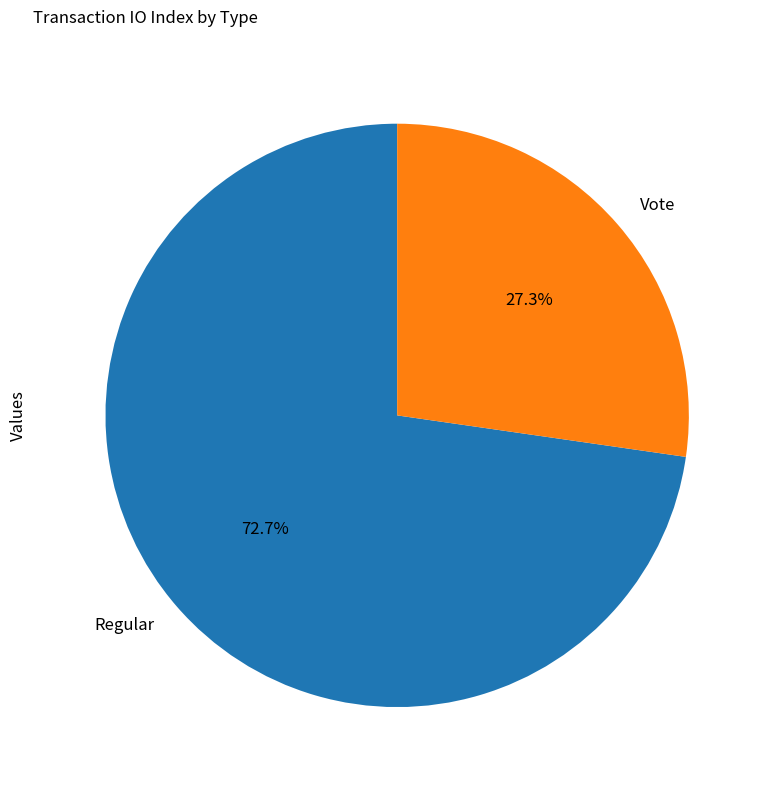

Which category has the smallest portion of the pie?

Vote